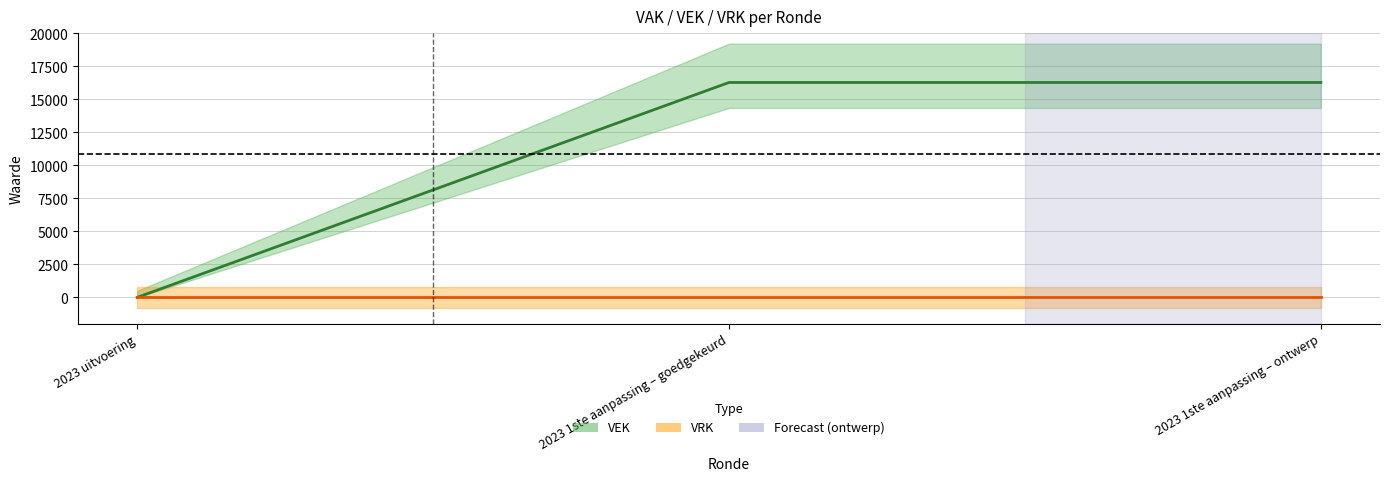

Reading right to left, what are all the values shown in this chart?

2023 1ste aanpassing – ontwerp=16278	2023 1ste aanpassing – goedgekeurd=16278	2023 uitvoering=0